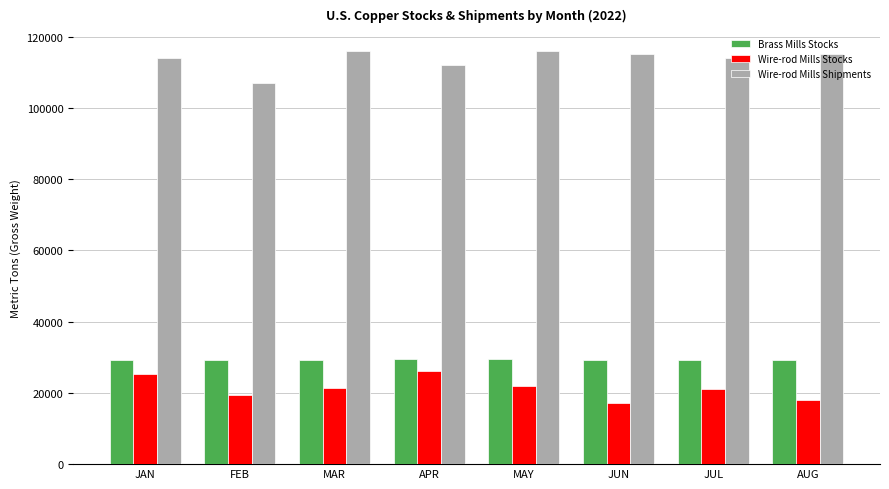

What is the sum of all Brass Mills Stocks values?

234200